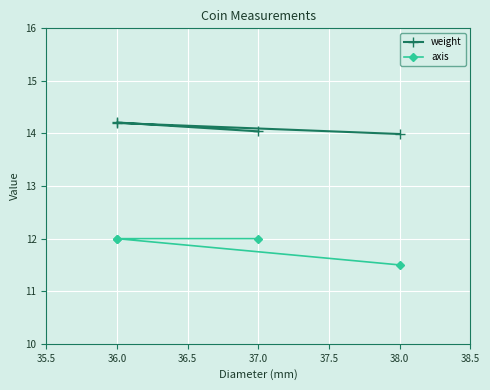

The value of weight at 37.0 is 14.0. True or false?

True